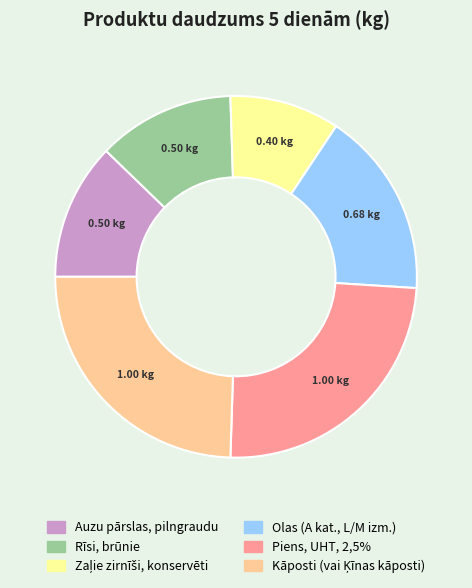

Is the sum of Piens, UHT, 2,5% and Rīsi, brūnie greater than half?

No